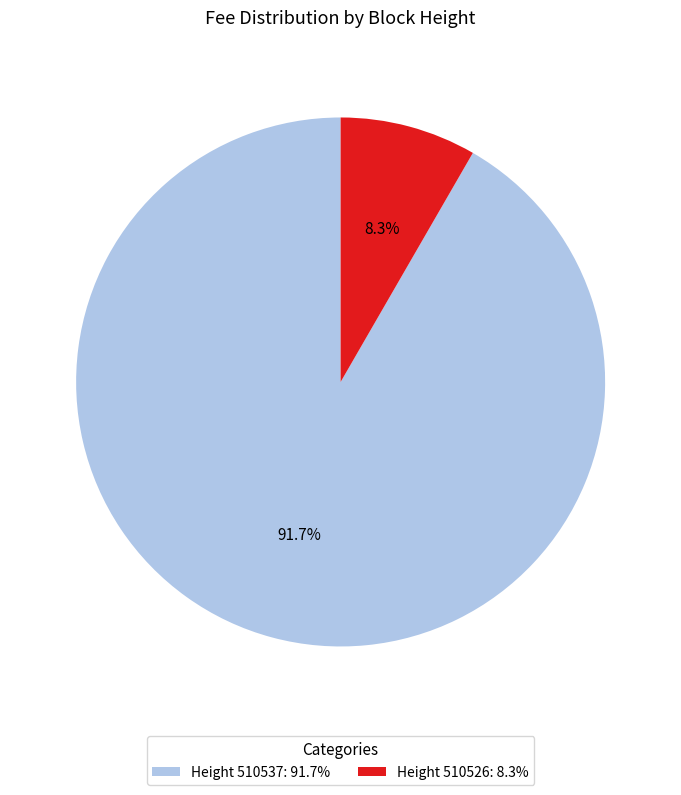

Which category has the smallest portion of the pie?

Height 510526: 8.3%